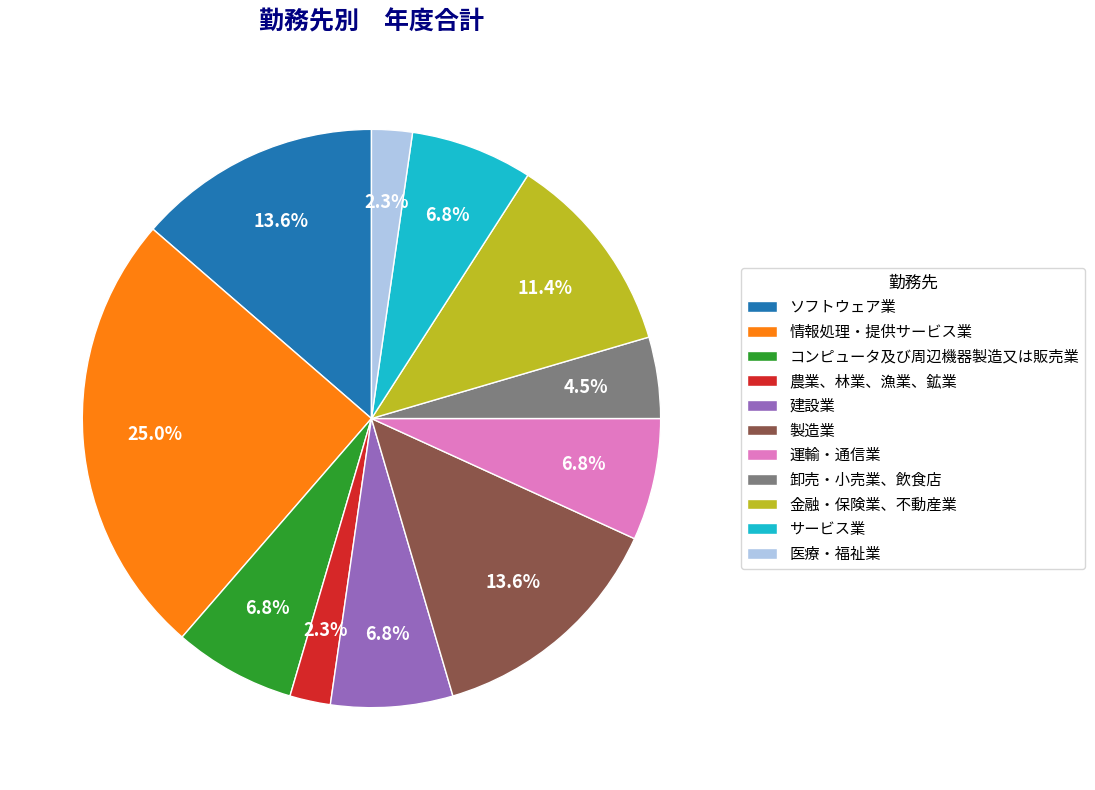

Is 卸売・小売業、飲食店 the majority of the pie?

No